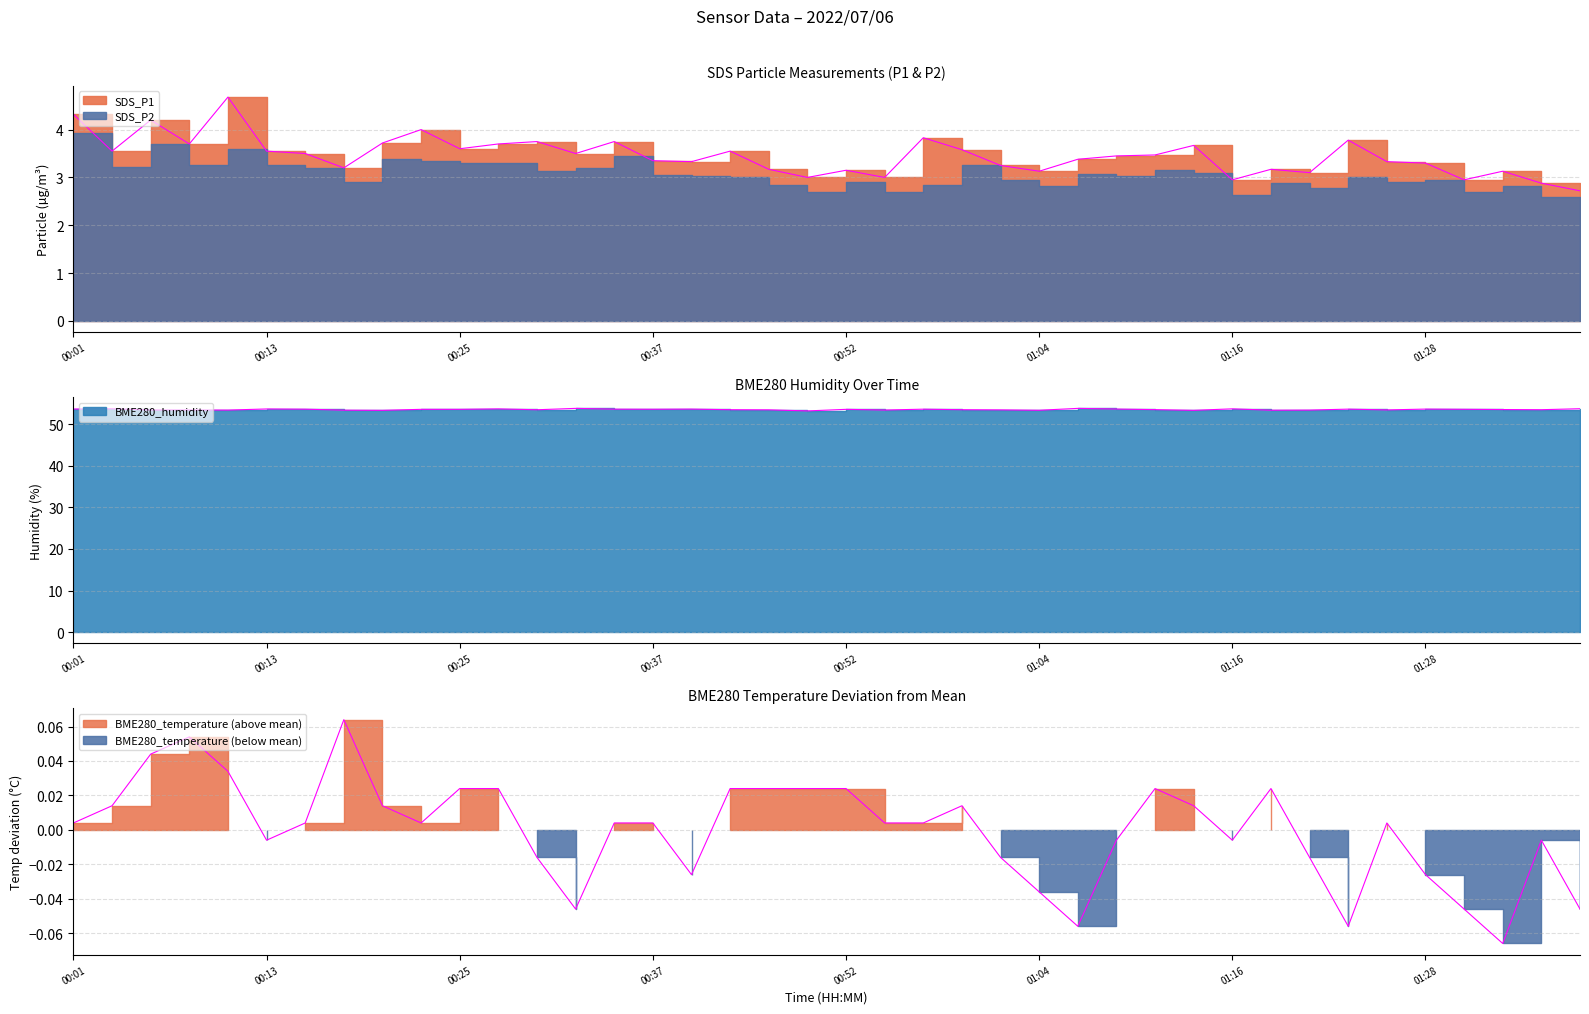

Which label corresponds to the largest value in the chart?

00:32